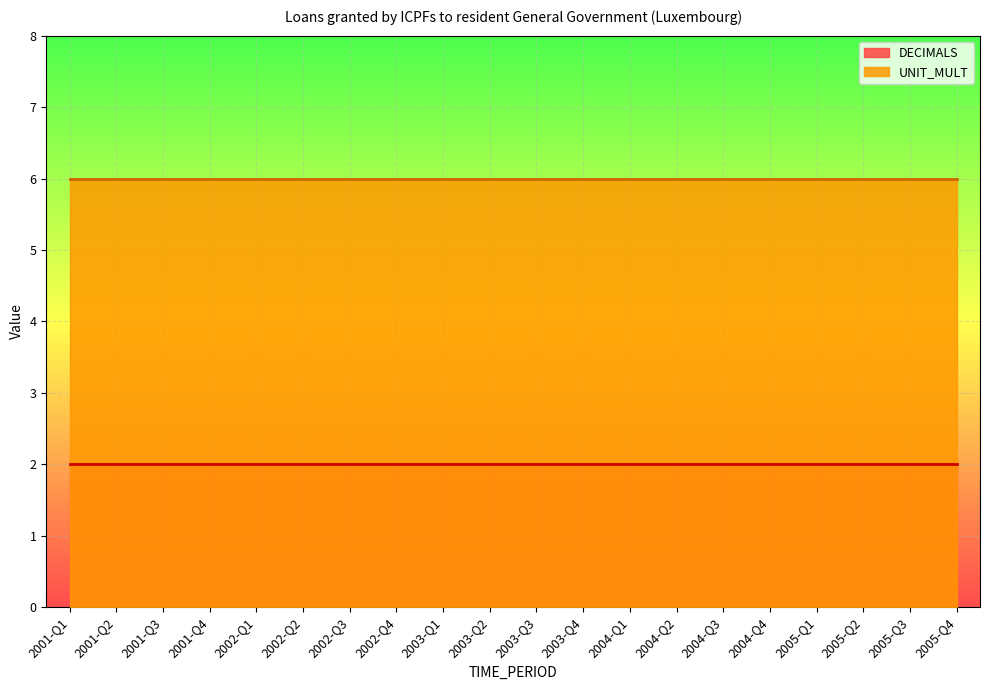

Reading left to right, what are all the values shown in this chart?

DECIMALS: 2001-Q1=2	2001-Q2=2	2001-Q3=2	2001-Q4=2	2002-Q1=2	2002-Q2=2	2002-Q3=2	2002-Q4=2	2003-Q1=2	2003-Q2=2	2003-Q3=2	2003-Q4=2	2004-Q1=2	2004-Q2=2	2004-Q3=2	2004-Q4=2	2005-Q1=2	2005-Q2=2	2005-Q3=2	2005-Q4=2
UNIT_MULT: 2001-Q1=6	2001-Q2=6	2001-Q3=6	2001-Q4=6	2002-Q1=6	2002-Q2=6	2002-Q3=6	2002-Q4=6	2003-Q1=6	2003-Q2=6	2003-Q3=6	2003-Q4=6	2004-Q1=6	2004-Q2=6	2004-Q3=6	2004-Q4=6	2005-Q1=6	2005-Q2=6	2005-Q3=6	2005-Q4=6